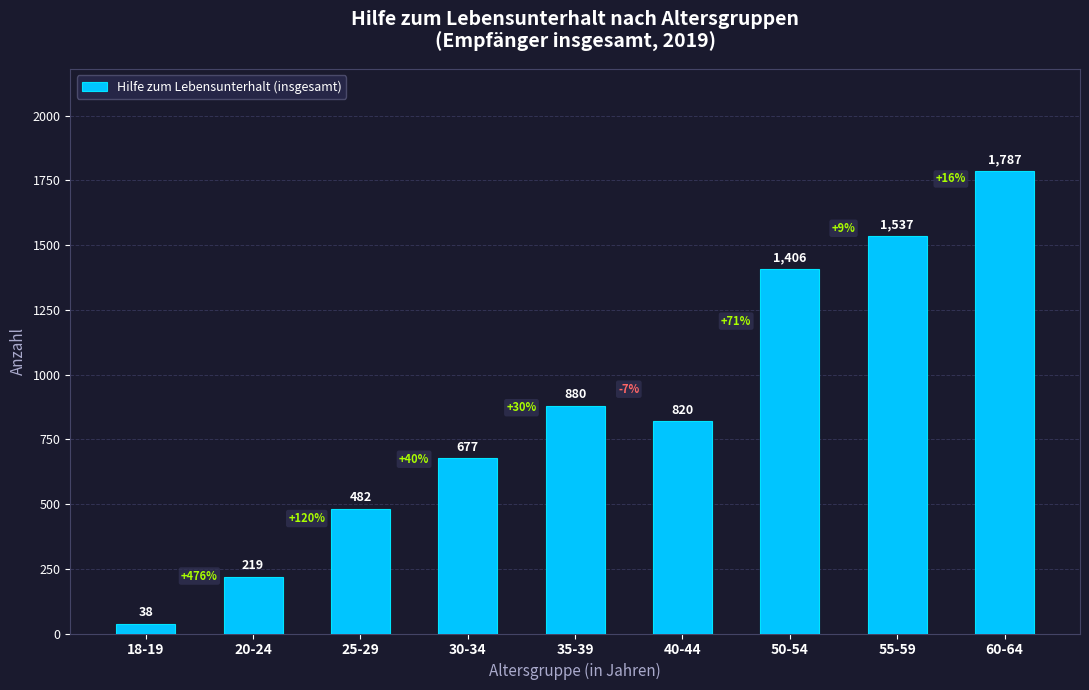

Reading right to left, list all the values displayed in this chart.

60-64=1787	55-59=1537	50-54=1406	40-44=820	35-39=880	30-34=677	25-29=482	20-24=219	18-19=38